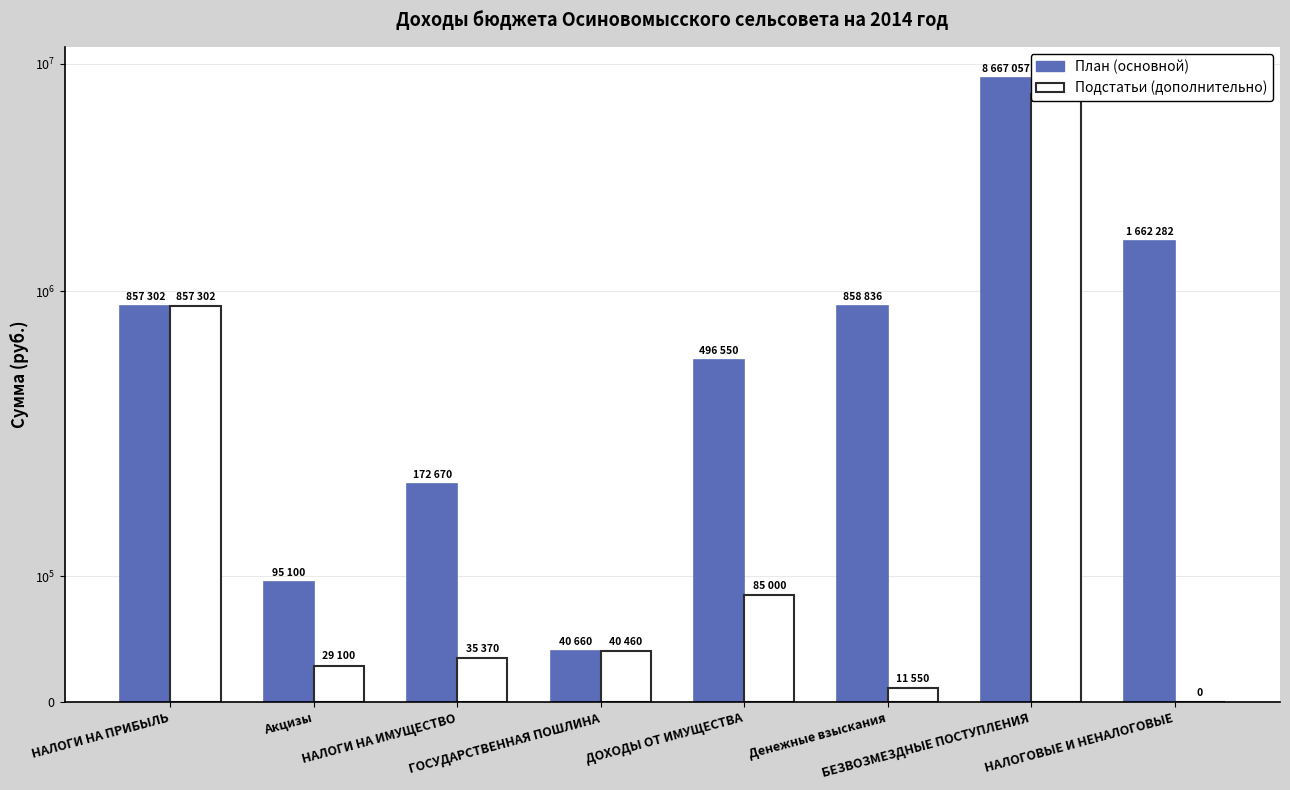

The value of План (основной) at Денежные взыскания is 584907. True or false?

False